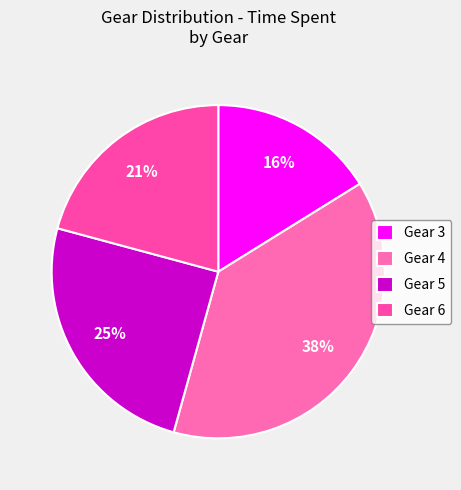

What is the change in value from Gear 5 to Gear 6?

-1.3